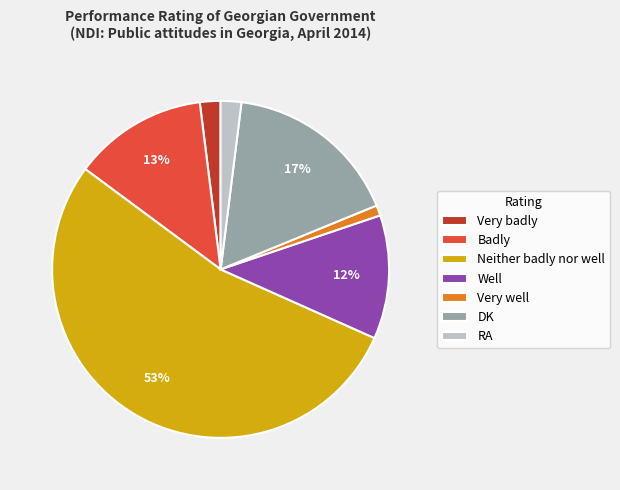

To the nearest percent, what is the combined percentage of Neither badly nor well and Very badly?

55%